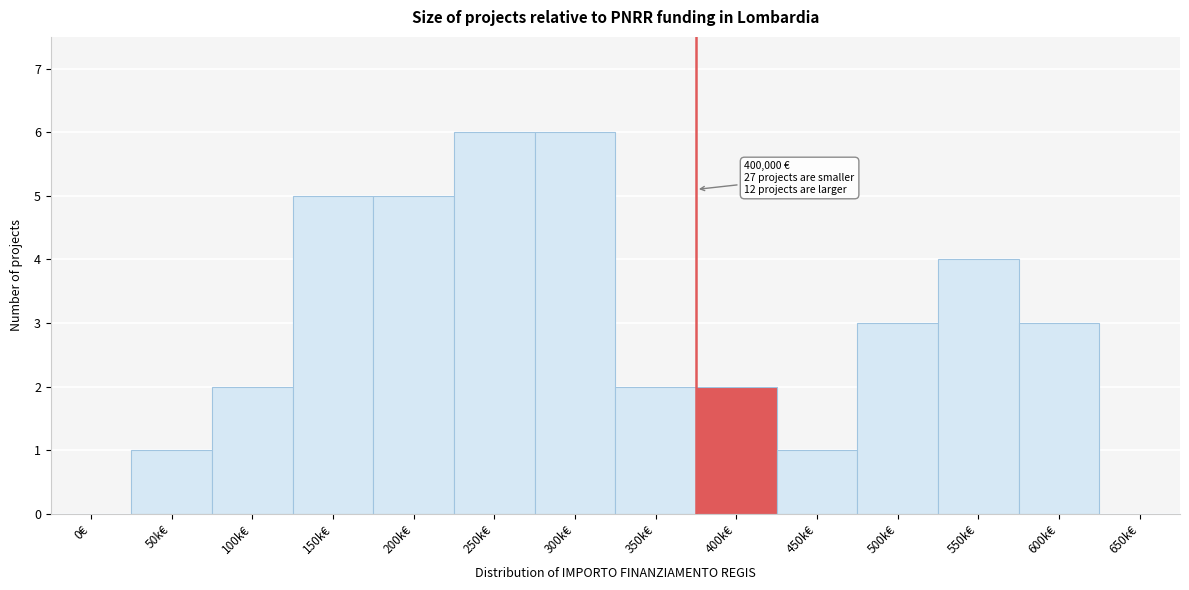

Reading right to left, extract all data points from this chart.

650k€=0	600k€=3	550k€=4	500k€=3	450k€=1	400k€=2	350k€=2	300k€=6	250k€=6	200k€=5	150k€=5	100k€=2	50k€=1	0€=0